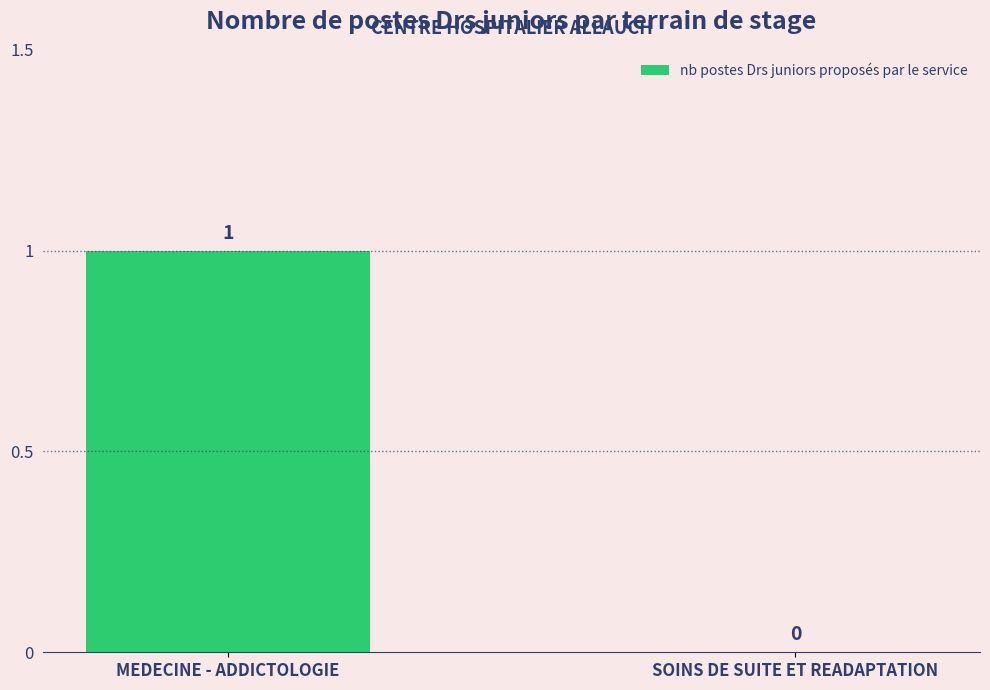

How many values are between 0 and 1?

2